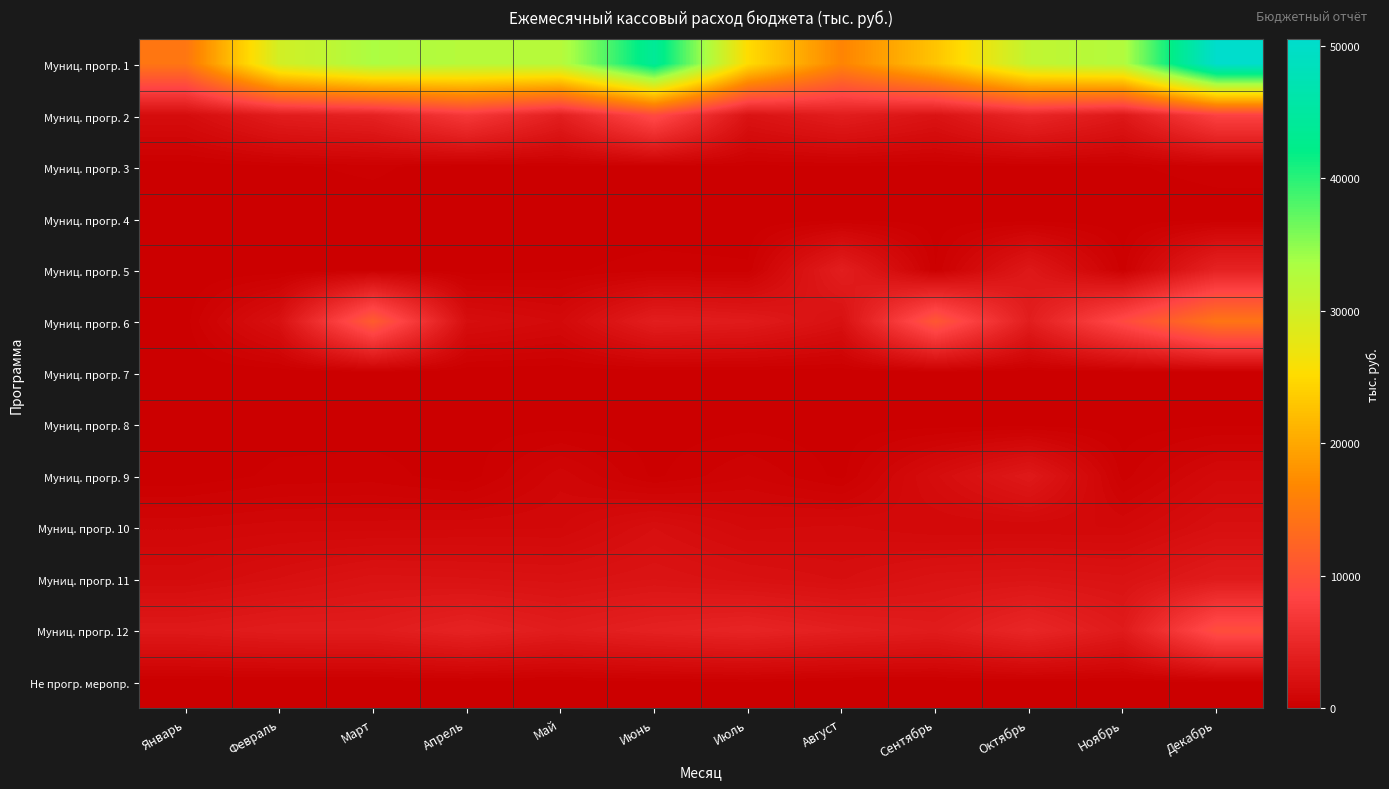

Which series has the largest total across all categories?

Муниц. прогр. 1